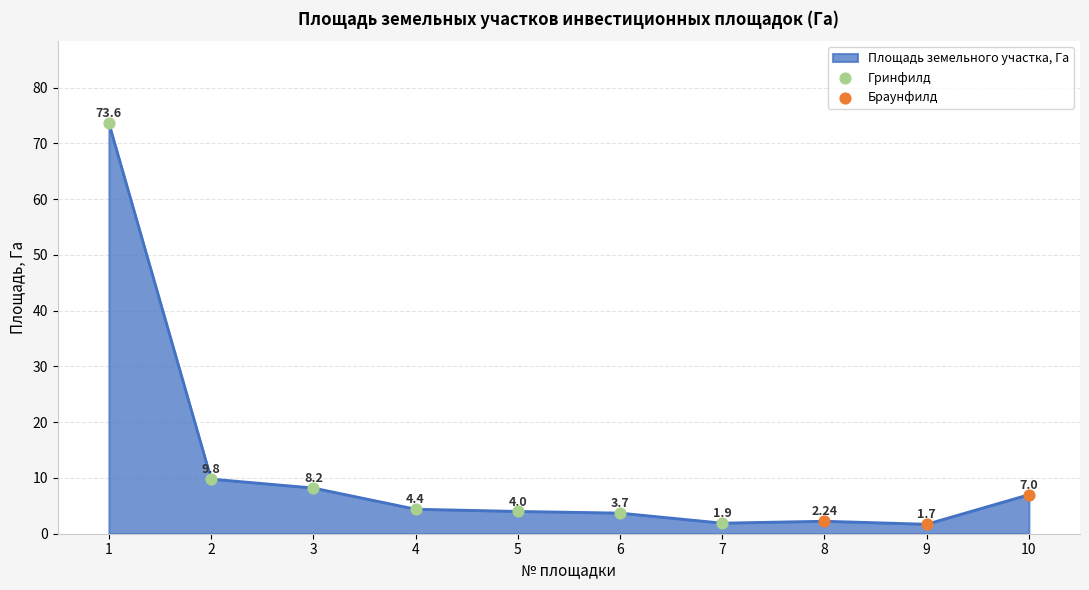

What is the ratio of the value at 7 to the value at 4?

0.4